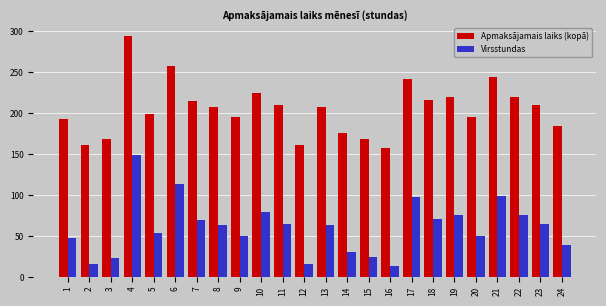

Is it true that Virsstundas equals 50 at 20?

True